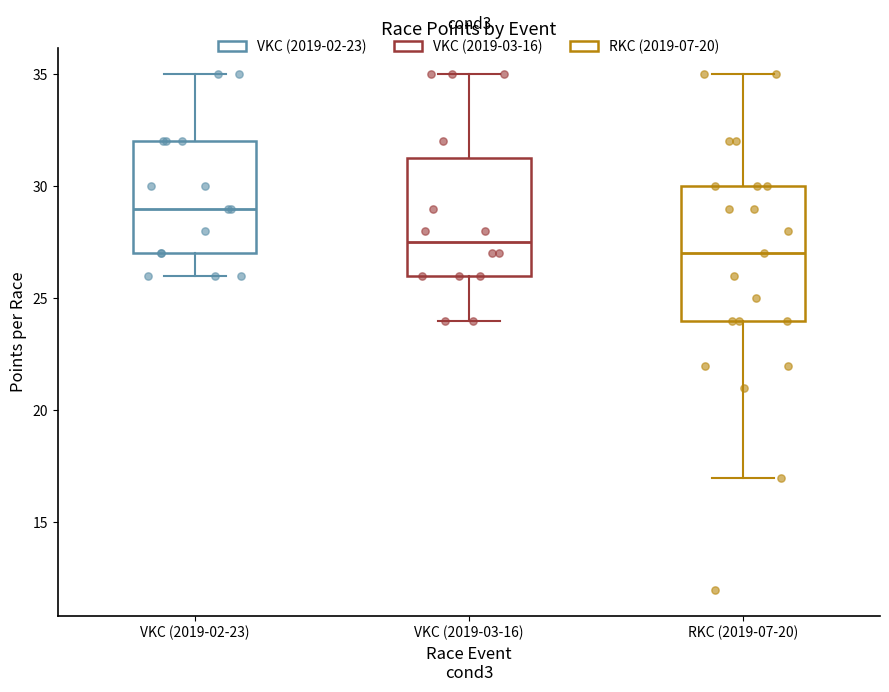

Reading left to right, transcribe this box plot: for each box, give where its median line is, the range the box spans, and where its two whiskers end, as read against the y-axis. The values are not printed on the chart, so give them approximately, as read against the axis.

VKC (2019-02-23): median 29.0, box 27.0 to 32.0, whiskers 26.0 to 35.0
VKC (2019-03-16): median 27.5, box 26.0 to 31.5, whiskers 24.0 to 35.0
RKC (2019-07-20): median 27.0, box 24.0 to 30.0, whiskers 17.0 to 35.0